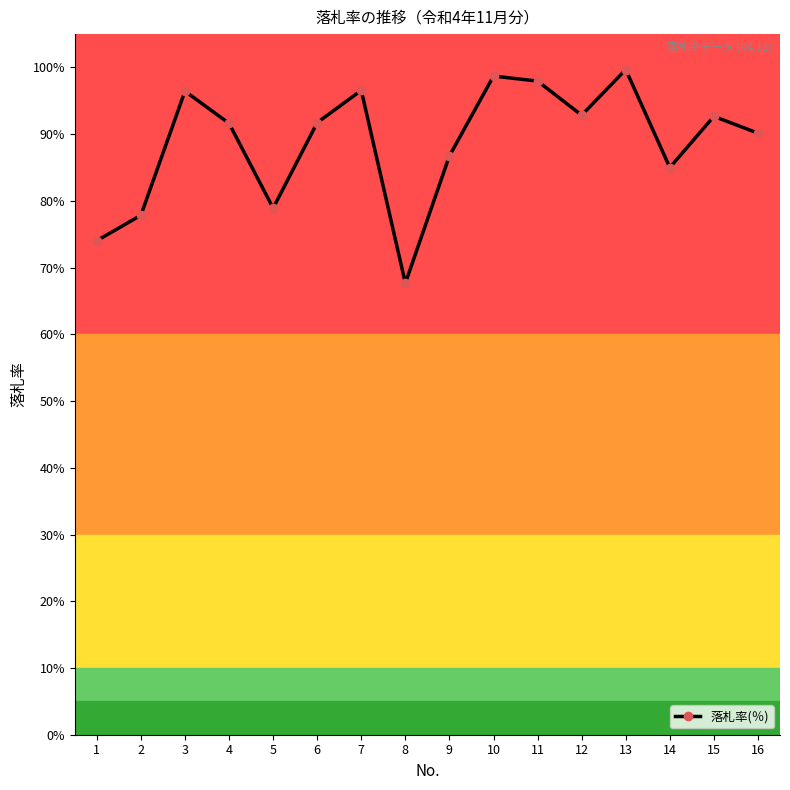

Is this an area chart (filled region under the line)?

No